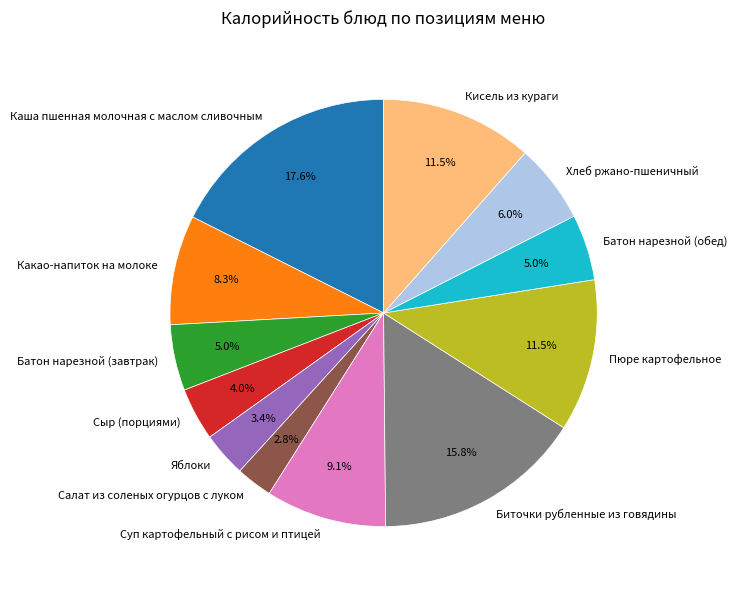

How much of the chart is everything except Биточки рубленные из говядины?

84.2%